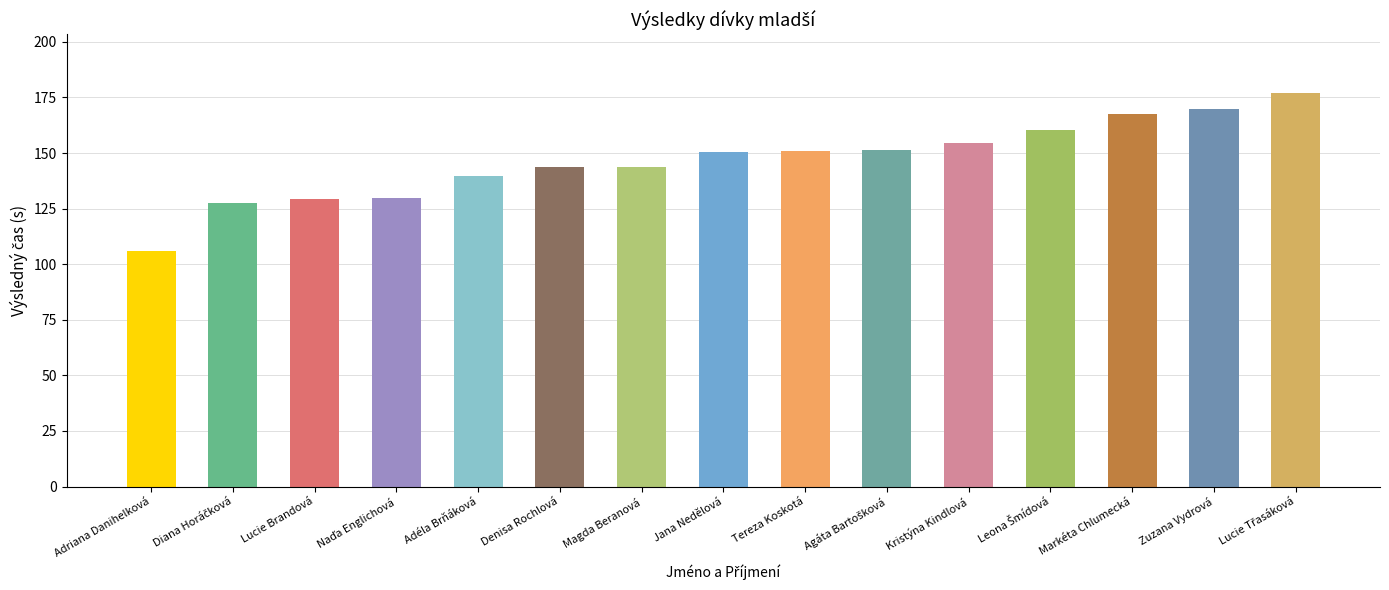

How many data points are above 150?

8